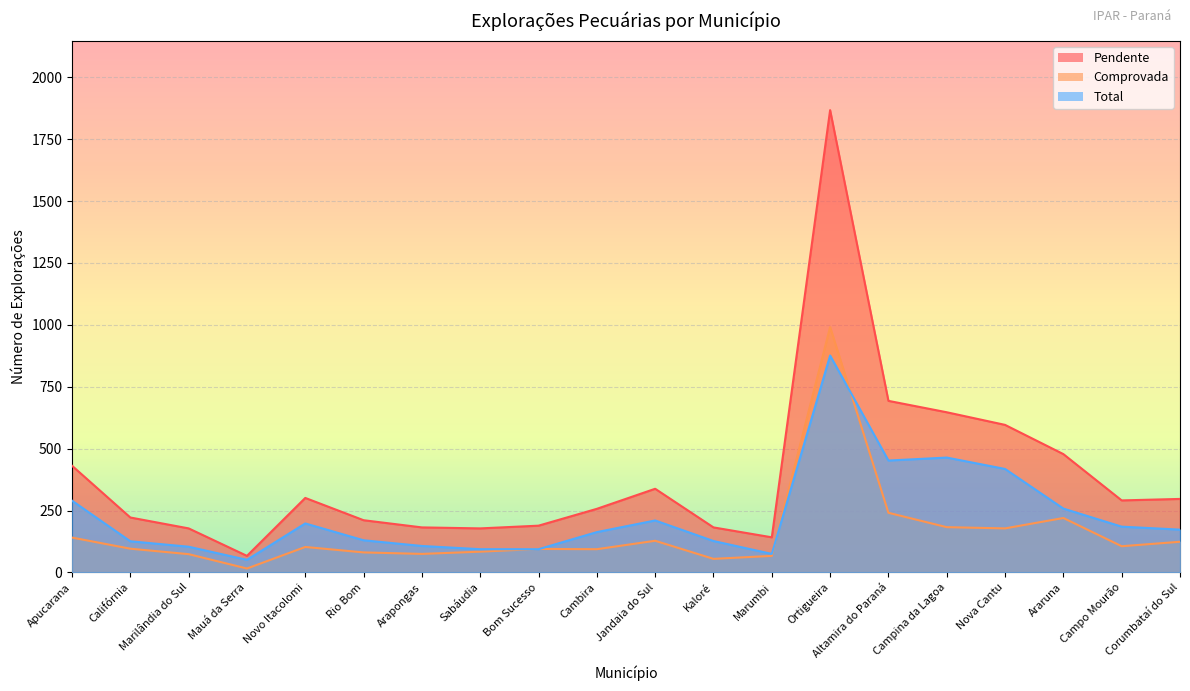

True or false: Total and Pendente intersect in this chart.

False